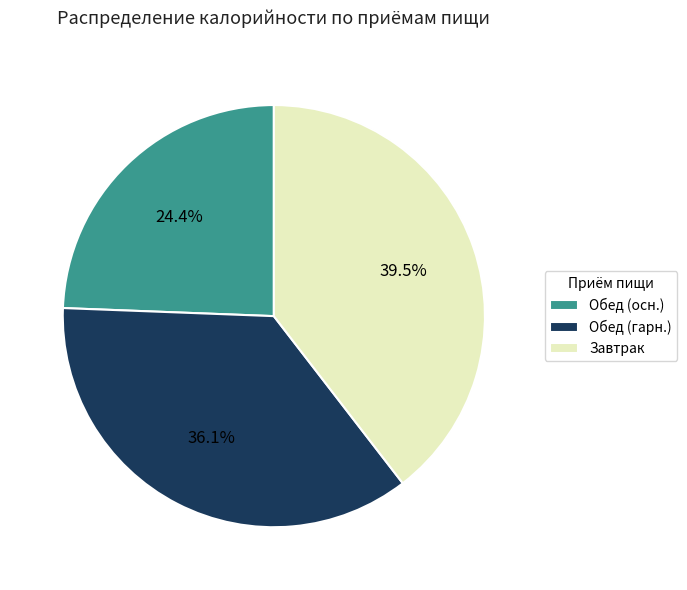

Do Обед (гарн.) and Завтрак together represent more than half of the pie?

Yes